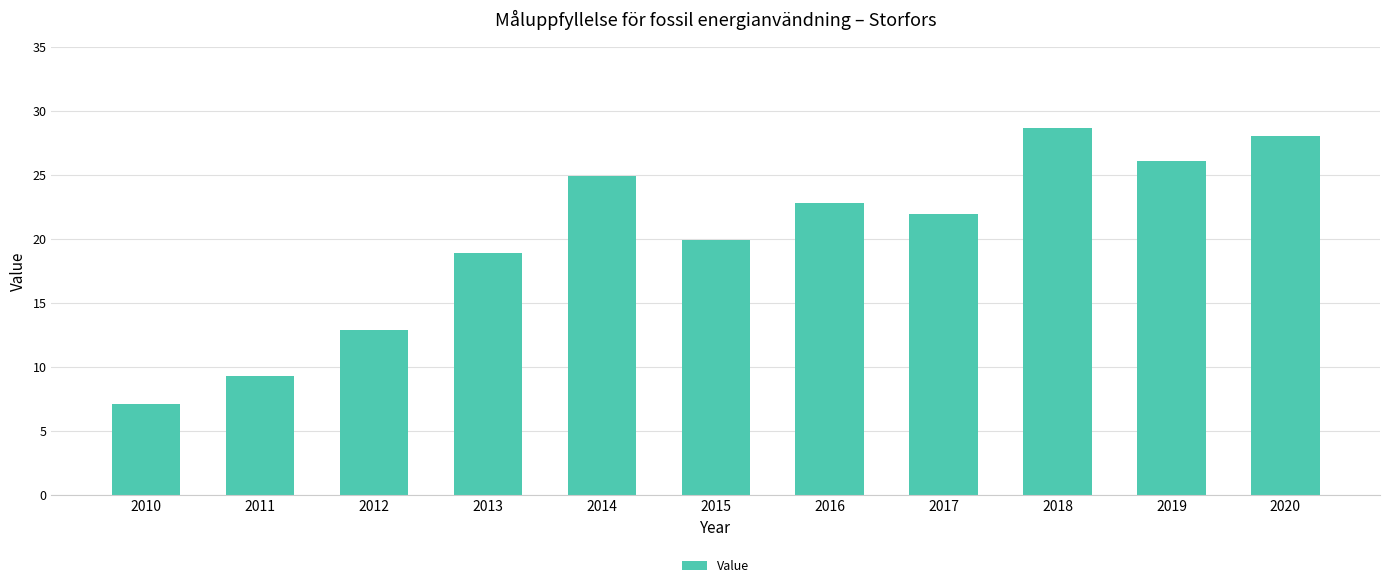

The chart shows a value of 4.8 at 2013. True or false?

False